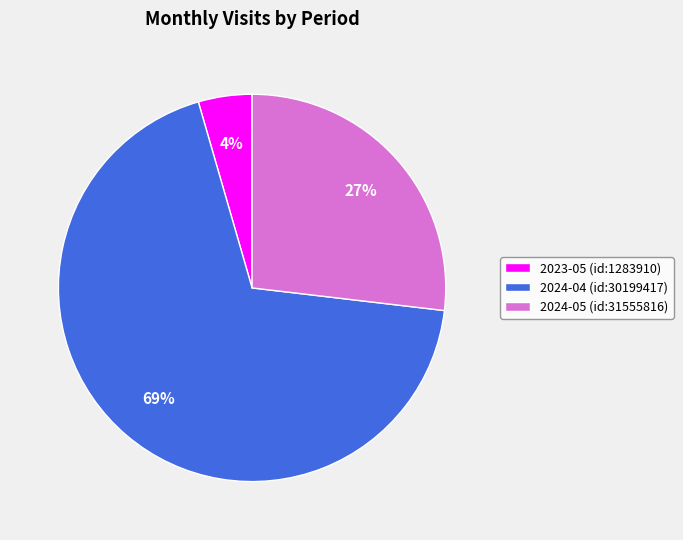

To the nearest percent, what portion does 2024-04 (id:30199417) represent?

69%